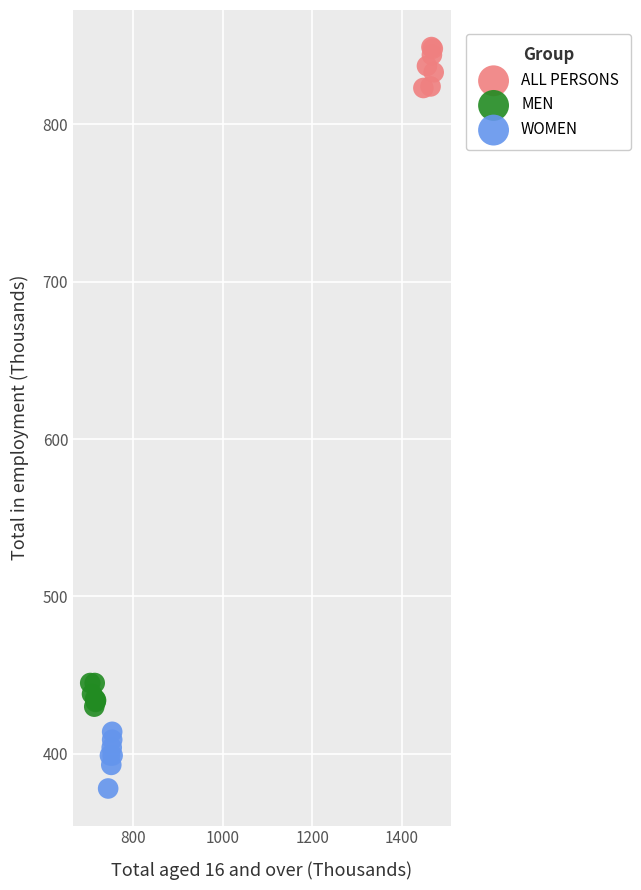

Which series contains the lowest Y value?

WOMEN